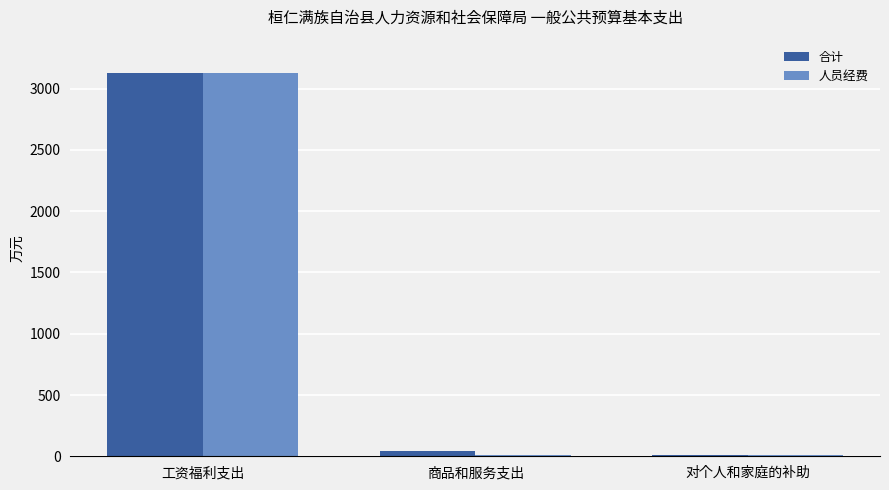

Which series changed the most between 工资福利支出 and 商品和服务支出?

人员经费